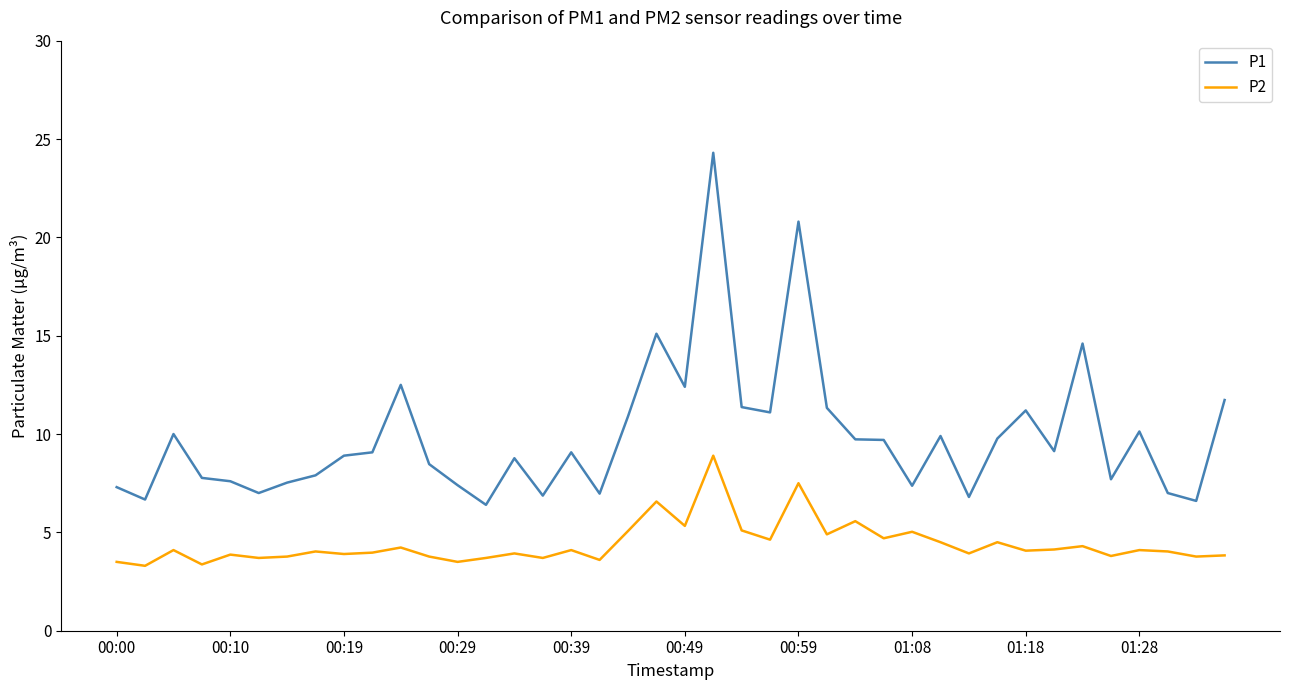

Which series has the largest total across all categories?

P1